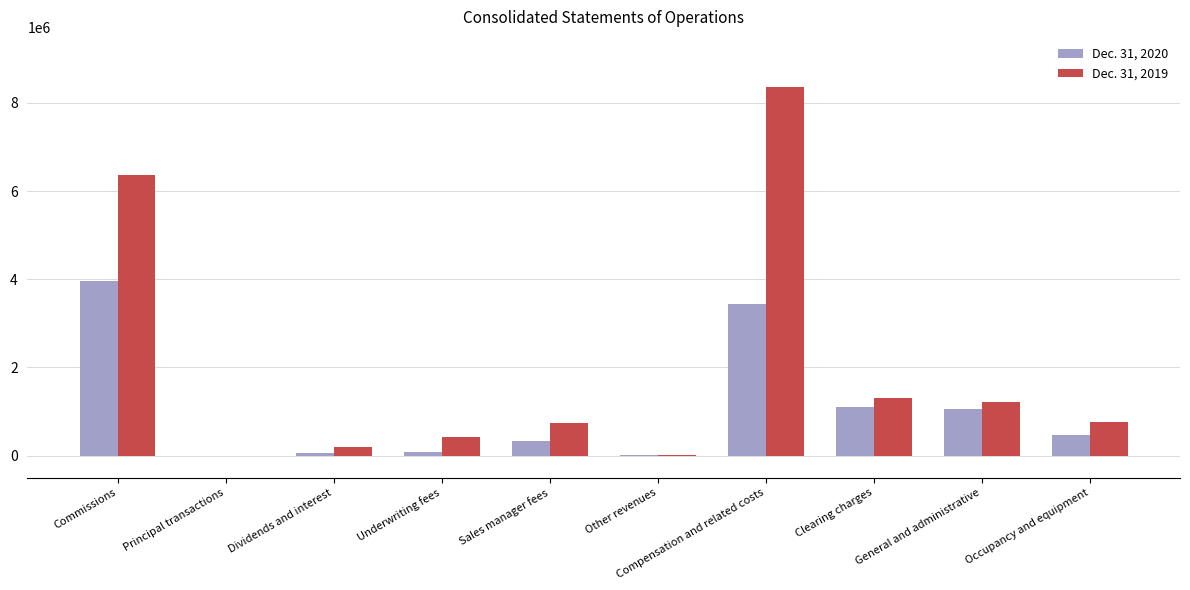

The value of Dec. 31, 2020 at General and administrative is 1577582. True or false?

False